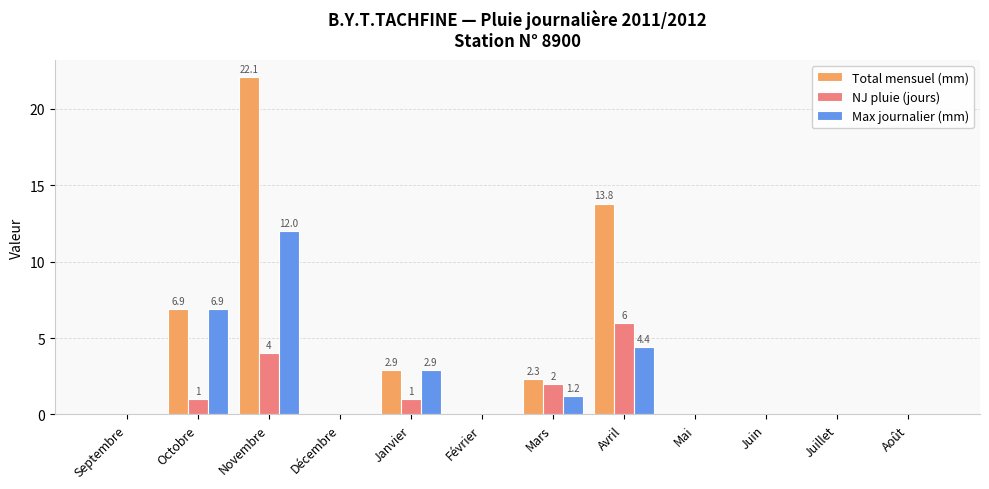

What is the sum of all NJ pluie (jours) values?

14.0